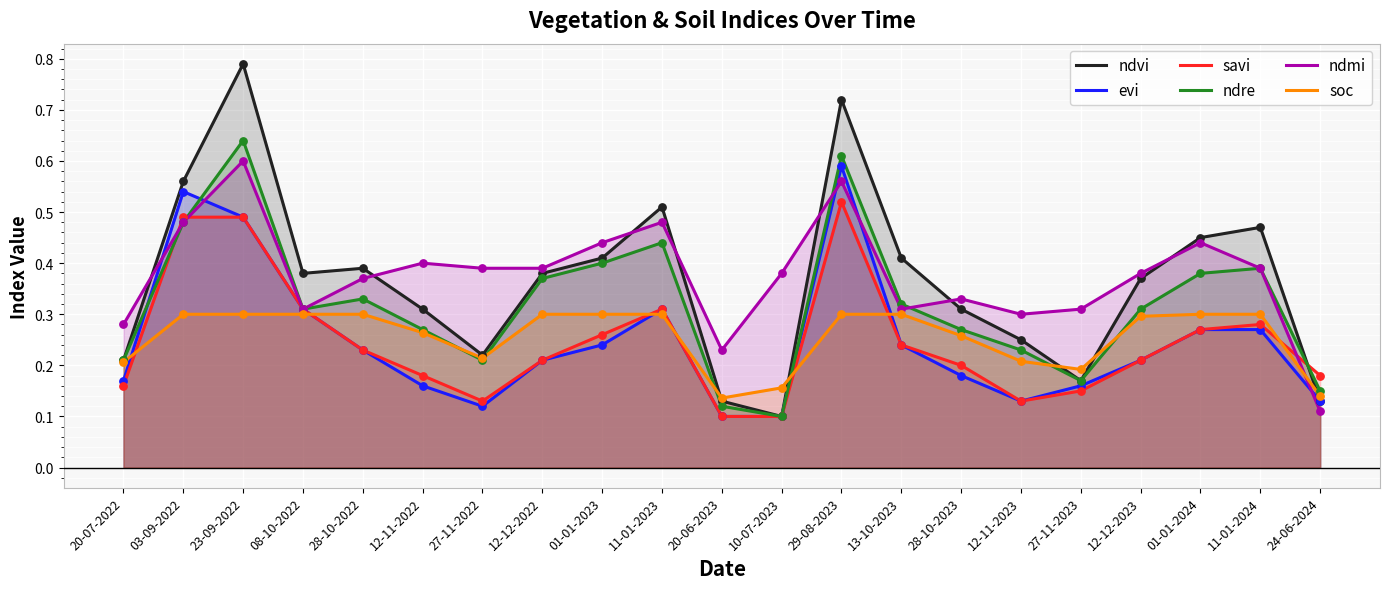

Which series has the widest spread of Y values?

ndvi